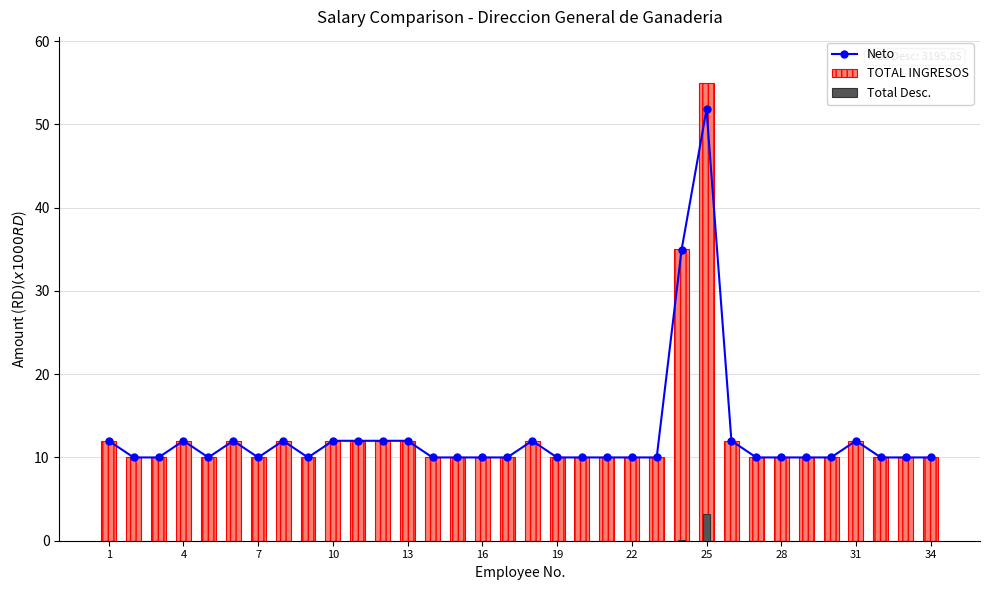

The Total Desc. series shows 0.0 at 26. True or false?

True